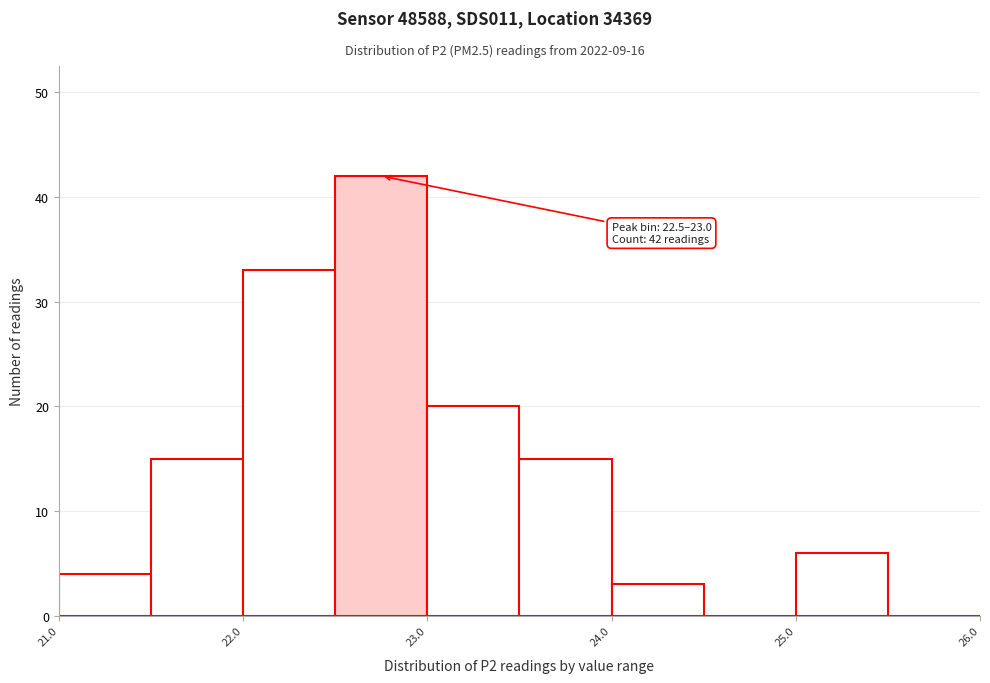

Which range on the x-axis has the tallest bar?

22.5 to 23.0